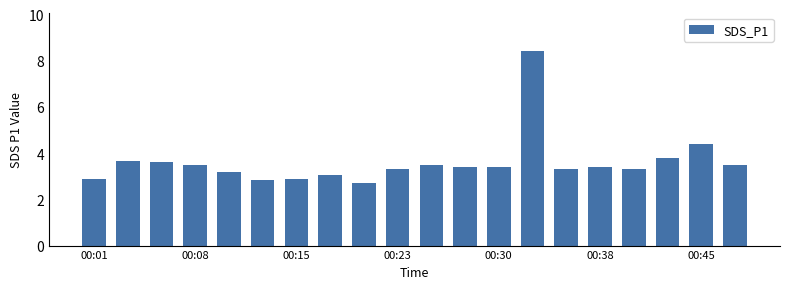

What is the minimum value shown in the chart?

2.7